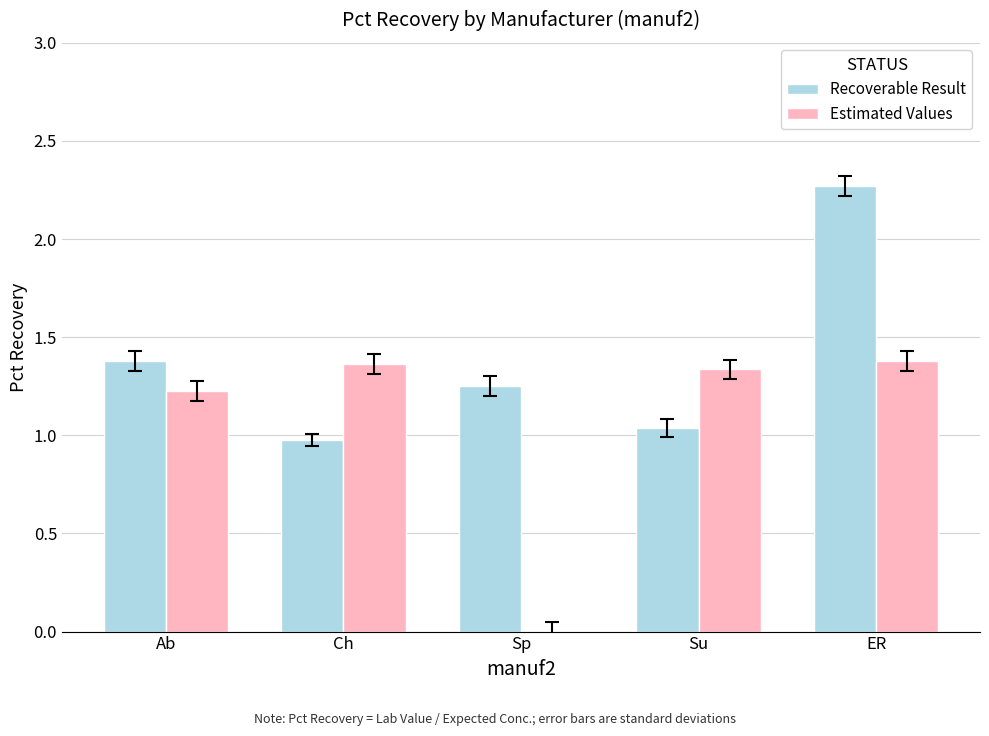

The value of Recoverable Result at Ab is 1.4. True or false?

True